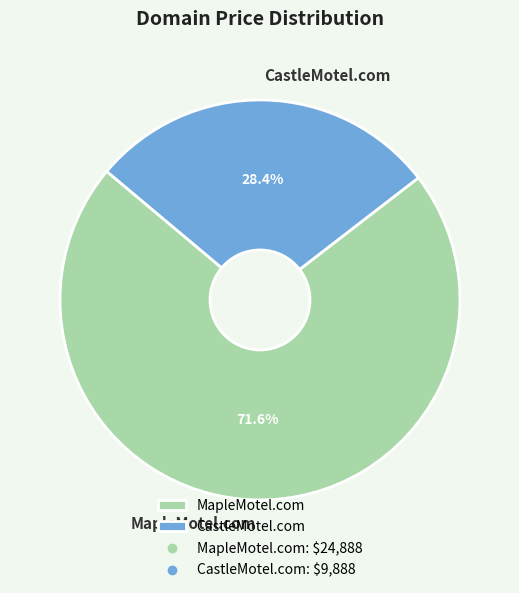

What portion of the pie excludes MapleMotel.com?

28.4%